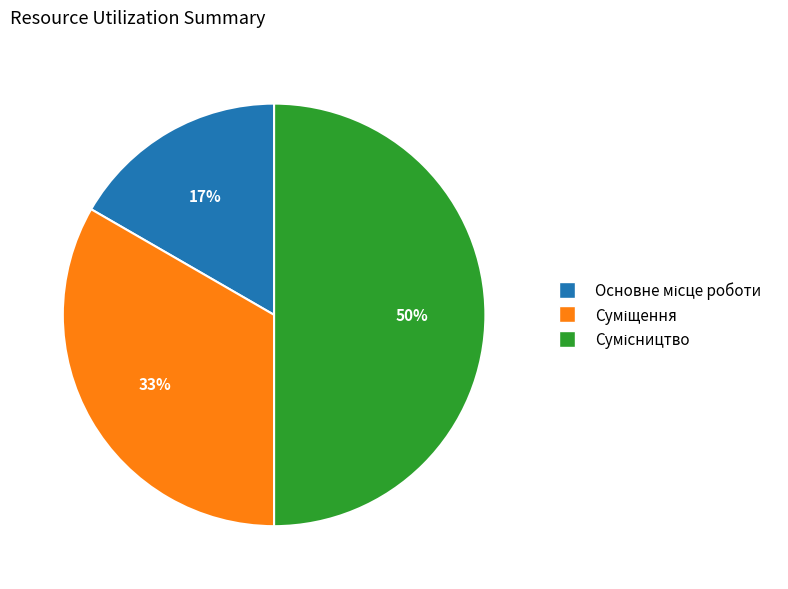

To the nearest percent, what is the average slice percentage?

33%